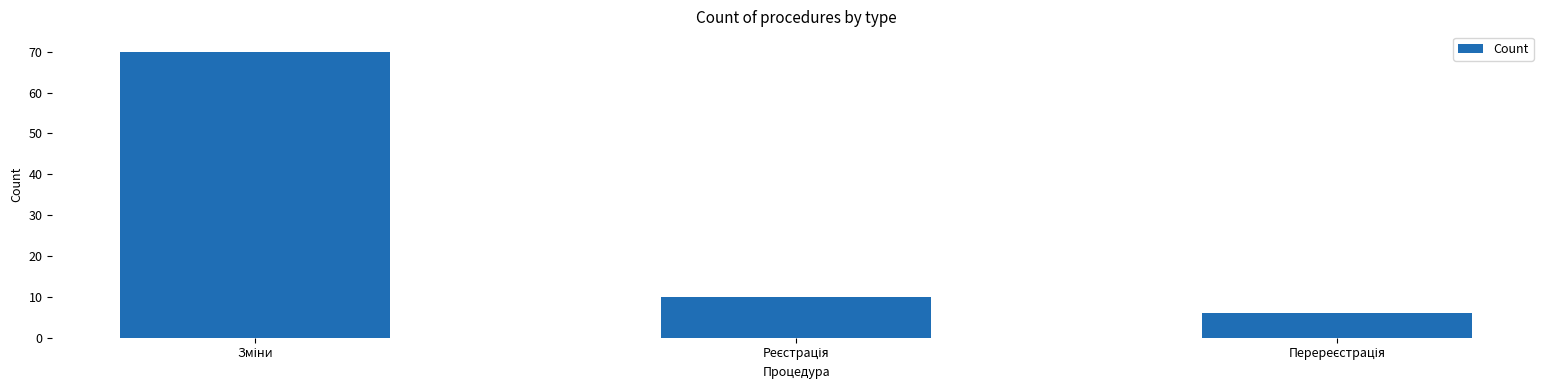

Does the chart contain any negative values?

No